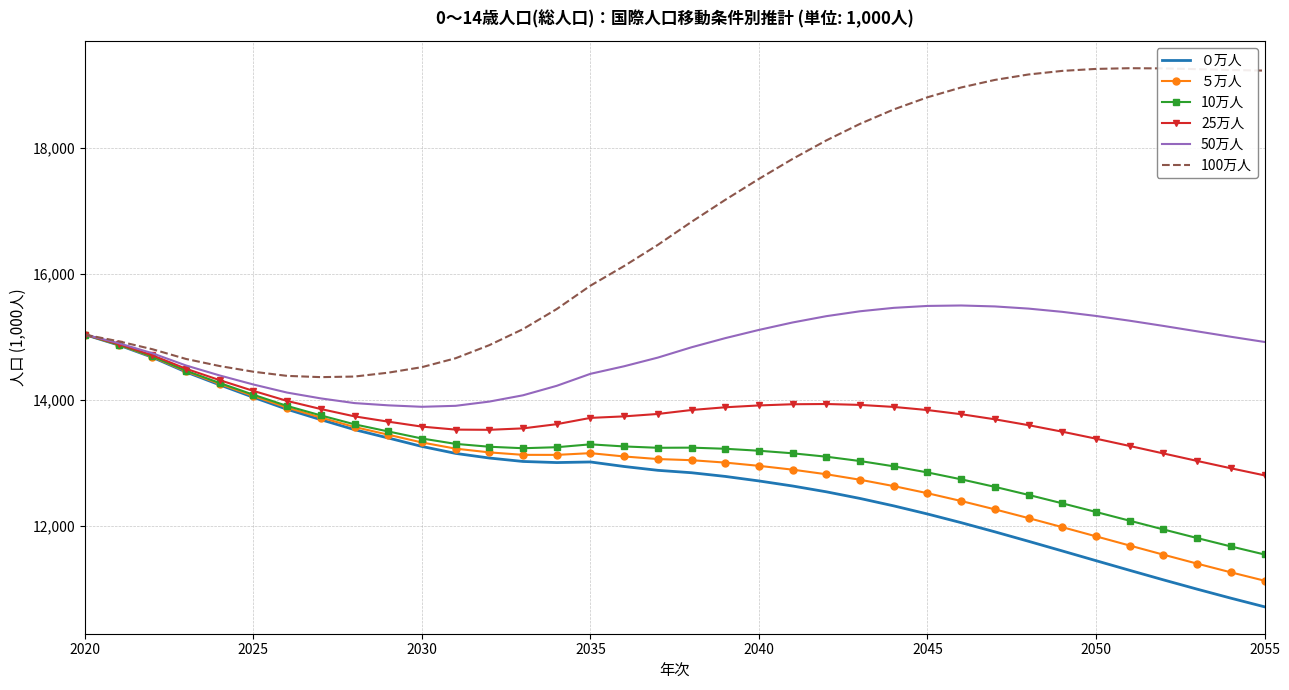

Which series has the largest total across all categories?

100万人